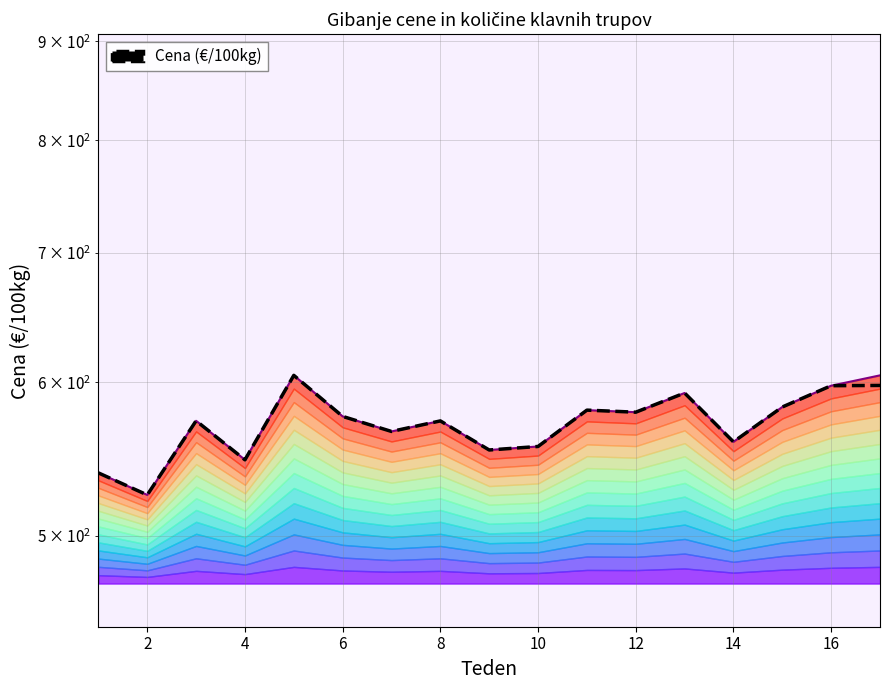

What is the highest value of the Zgornja meja series?

605.0